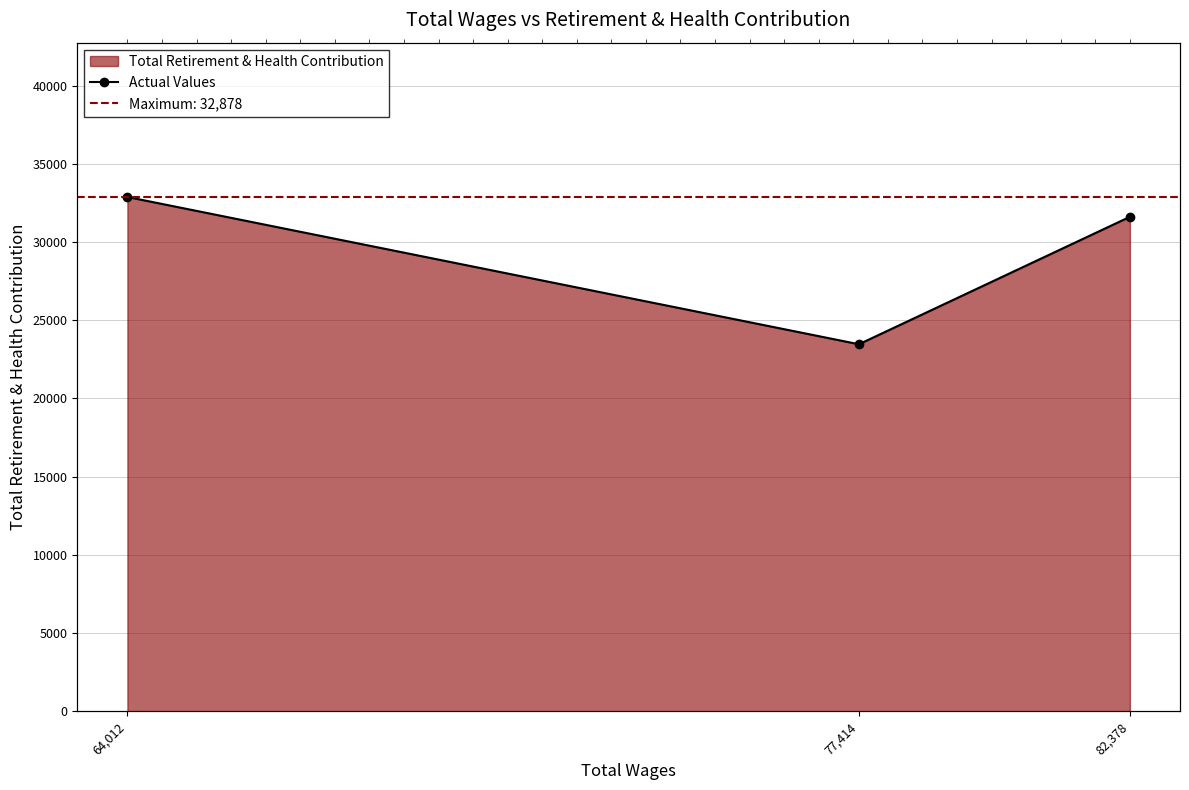

What is the change in value from 64,012 to 82,378?

-1269